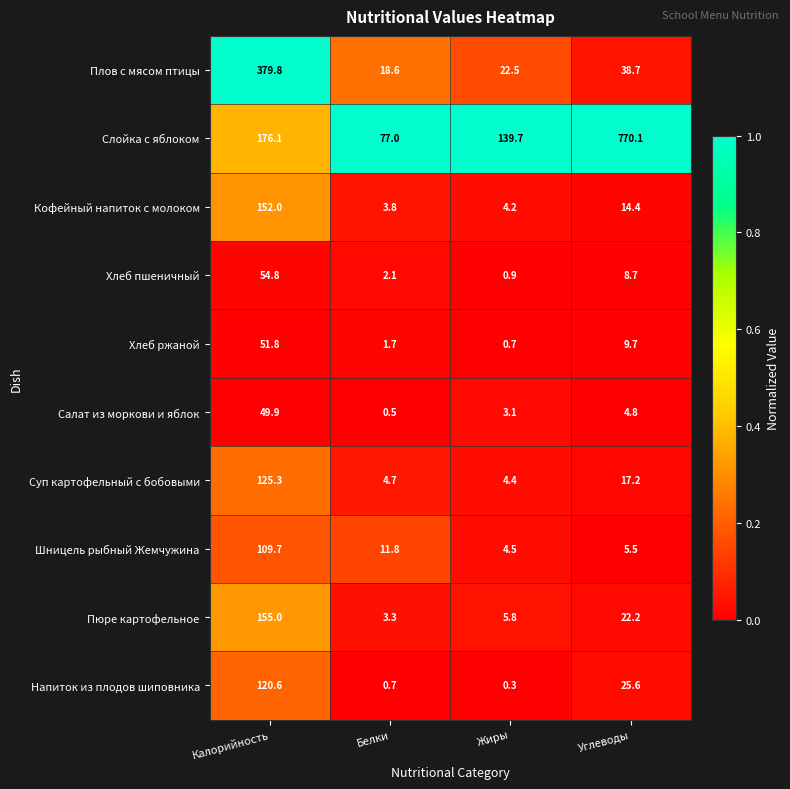

What is the difference between the maximum and minimum values in the Плов с мясом птицы series?

361.2